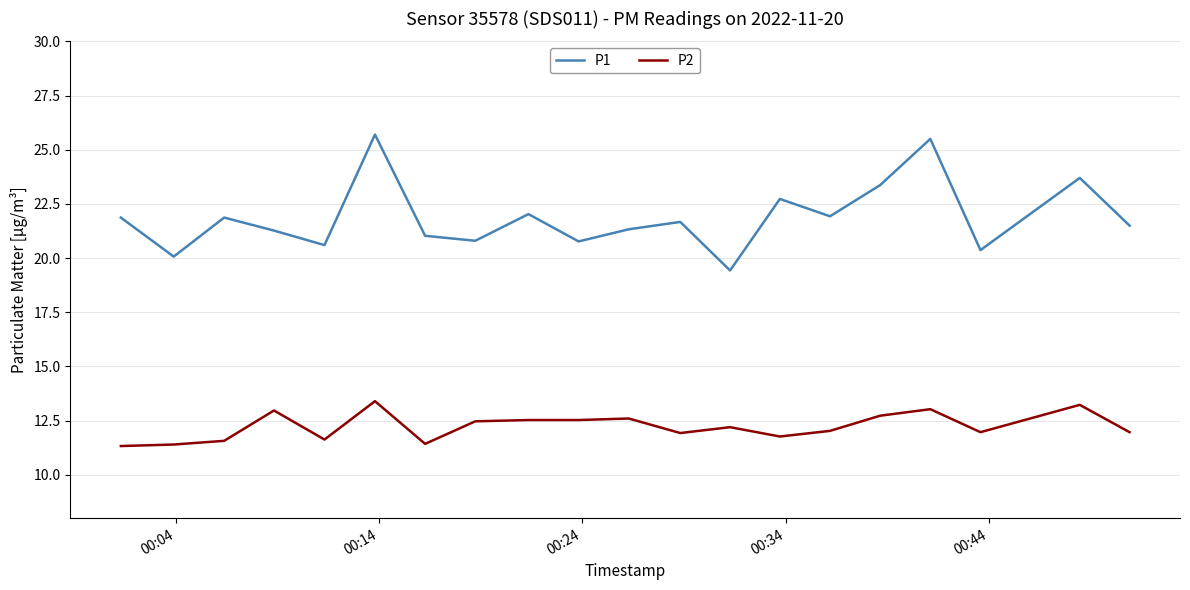

What is the sum of all P2 values?

244.7